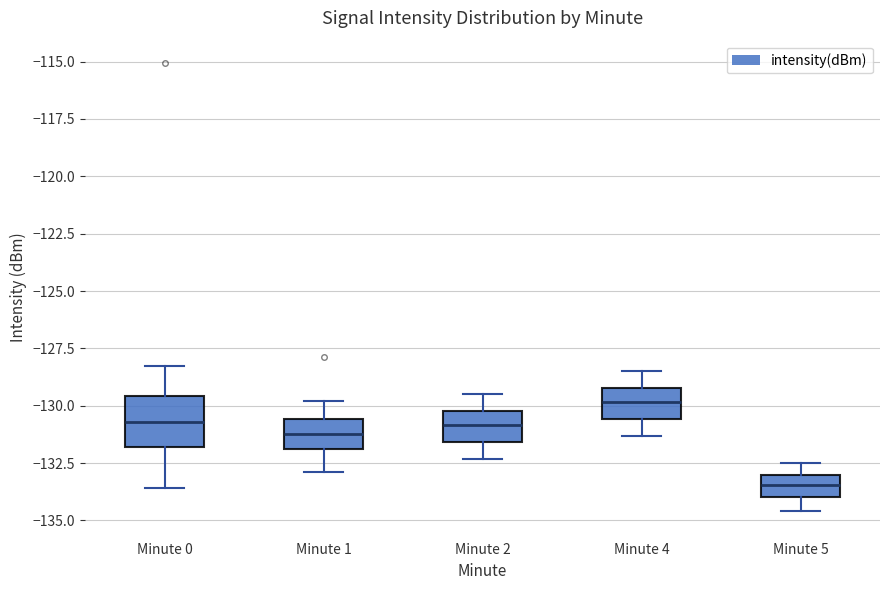

Reading left to right, transcribe this box plot: for each box, give where its median line is, the range the box spans, and where its two whiskers end, as read against the y-axis. The values are not printed on the chart, so give them approximately, as read against the axis.

Minute 0: median -130.5, box -132.0 to -129.5, whiskers -133.5 to -128.5
Minute 1: median -131.0, box -132.0 to -130.5, whiskers -133.0 to -130.0
Minute 2: median -131.0, box -131.5 to -130.0, whiskers -132.5 to -129.5
Minute 4: median -130.0, box -130.5 to -129.0, whiskers -131.5 to -128.5
Minute 5: median -133.5, box -134.0 to -133.0, whiskers -134.5 to -132.5